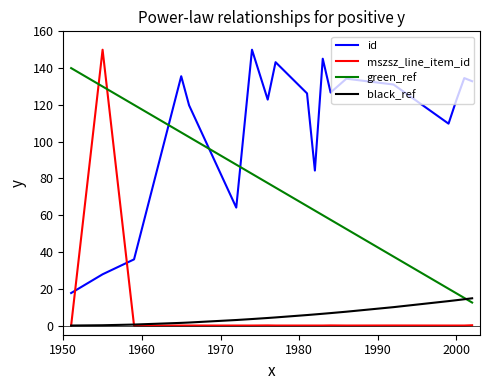

Is this an area chart (filled region under the line)?

No